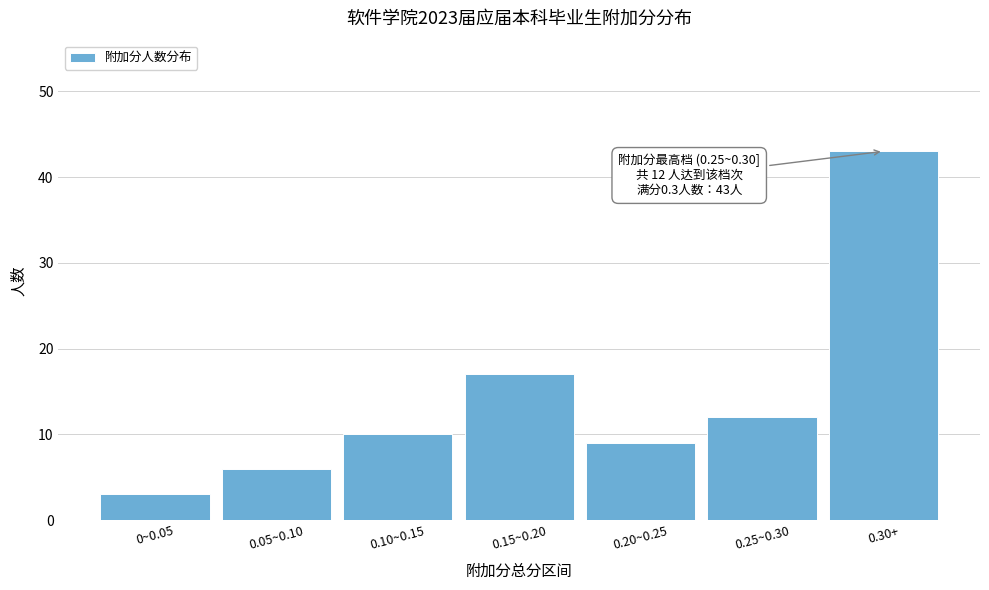

Reading left to right, transcribe all the data shown in this chart.

3	6	10	17	9	12	43